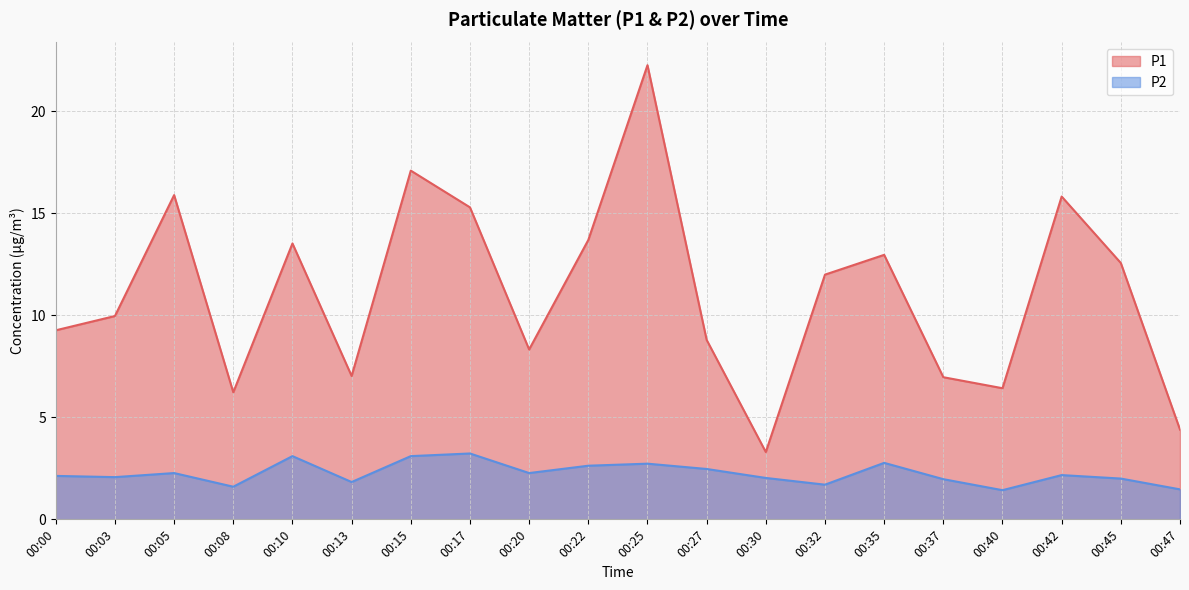

List the series in order of their overall mean, highest first.

P1, P2